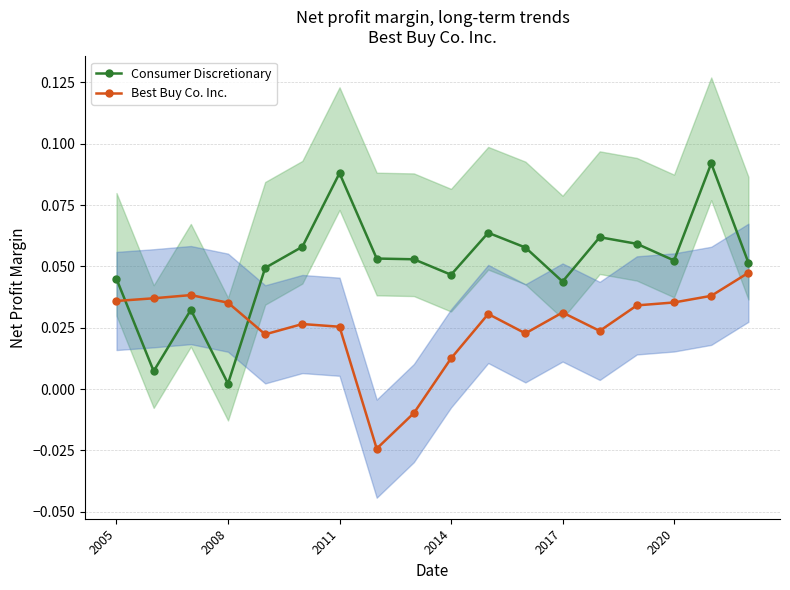

Which series has the largest total across all categories?

Consumer Discretionary